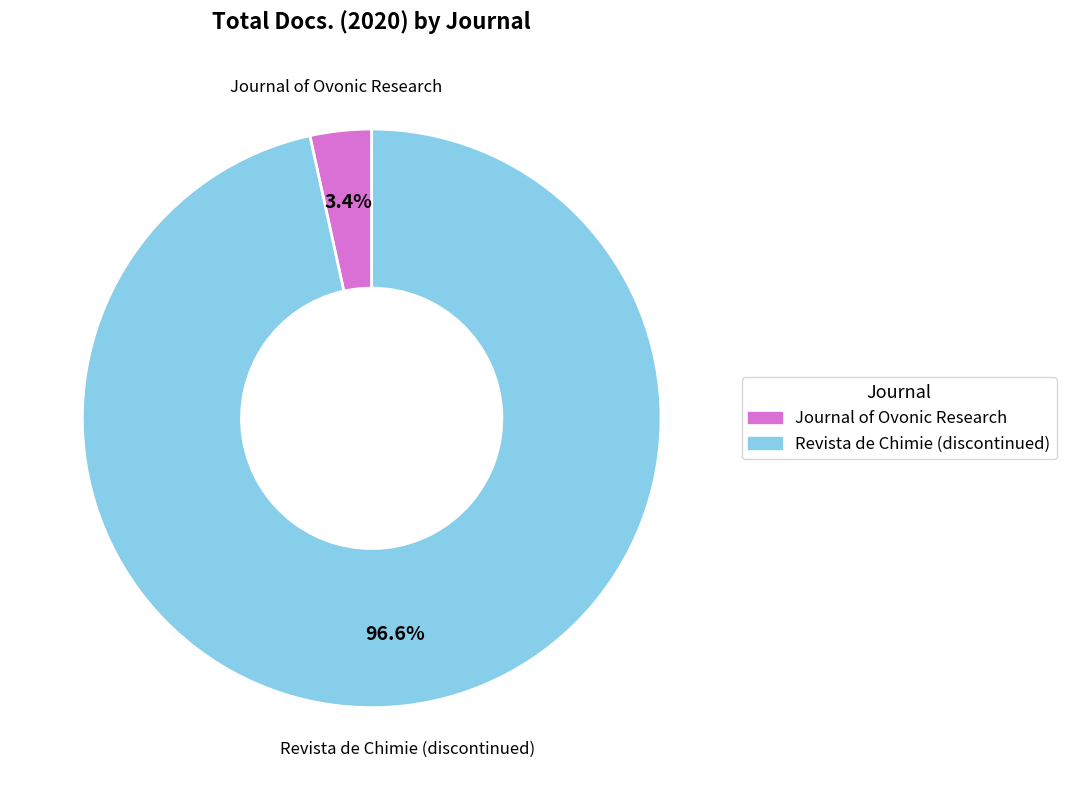

How many segments does this pie chart have?

2